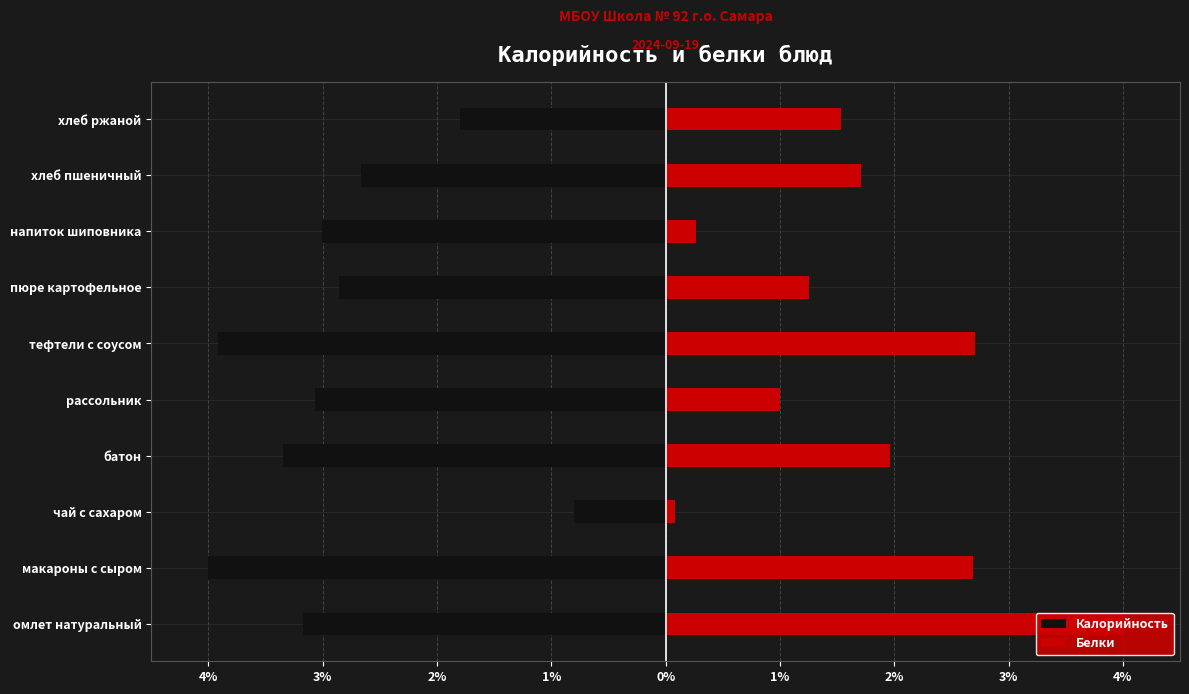

At макароны с сыром, list the series in order from largest to smallest.

Белки, Калорийность